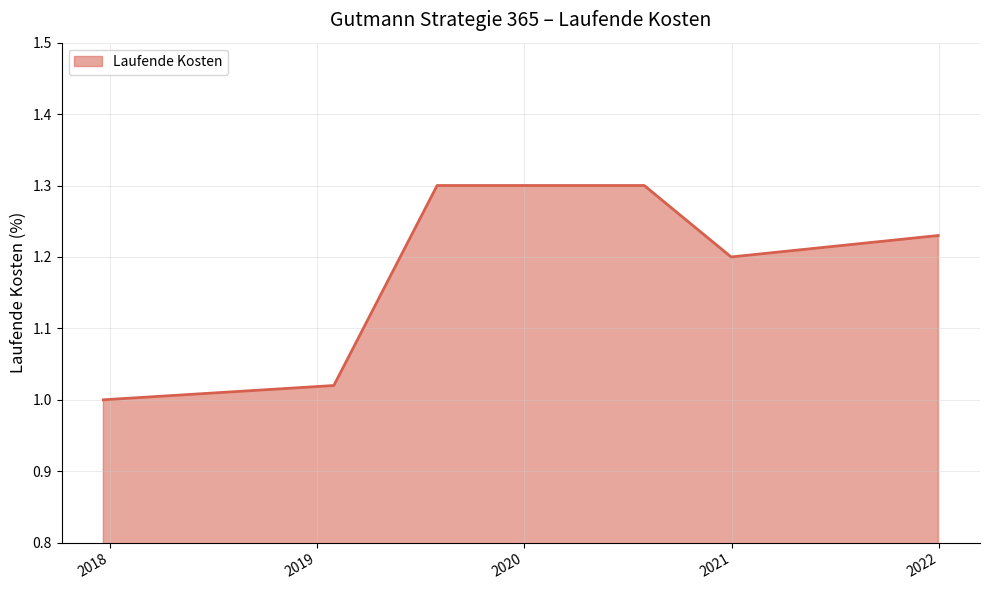

What is the difference between the maximum and minimum values?

0.3